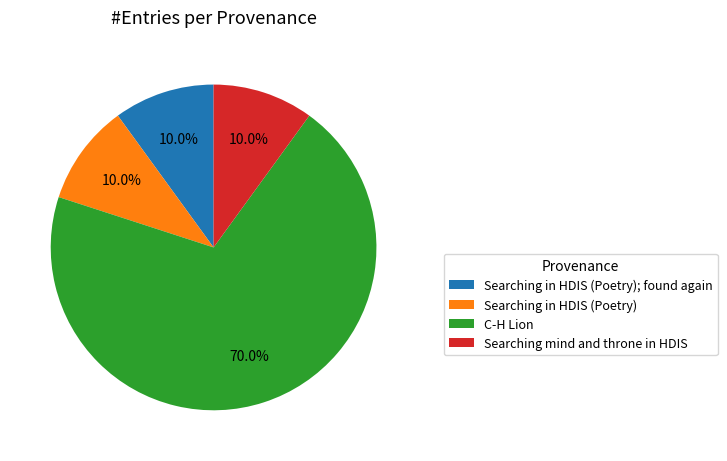

What percentage do Searching in HDIS (Poetry); found again and C-H Lion together represent?

80.0%